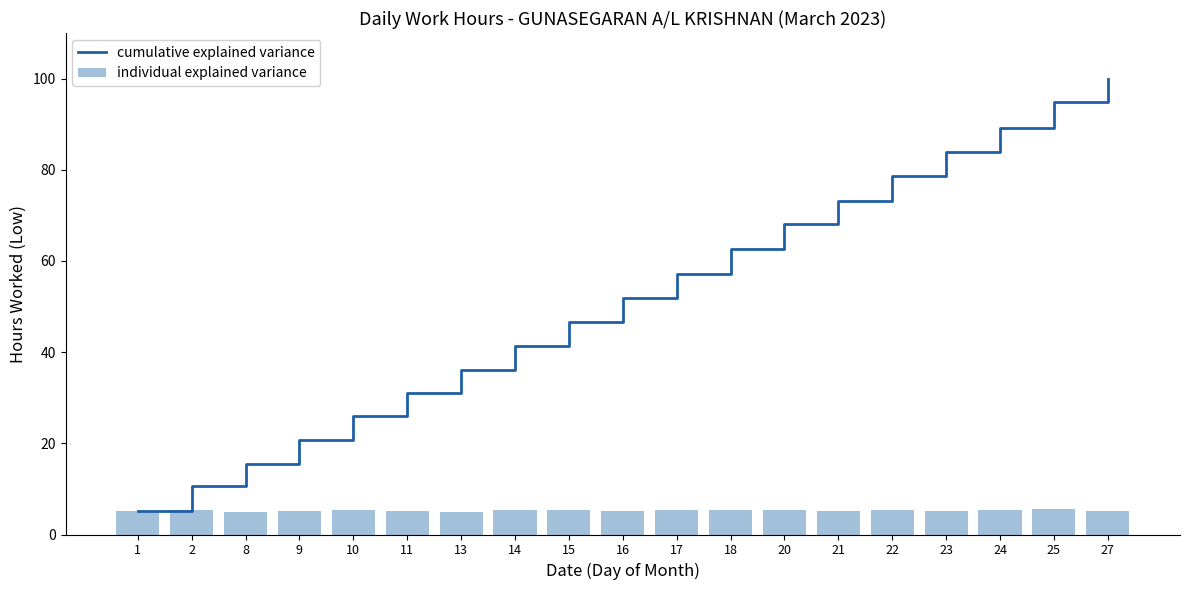

What is the sum of all individual explained variance values?

100.0